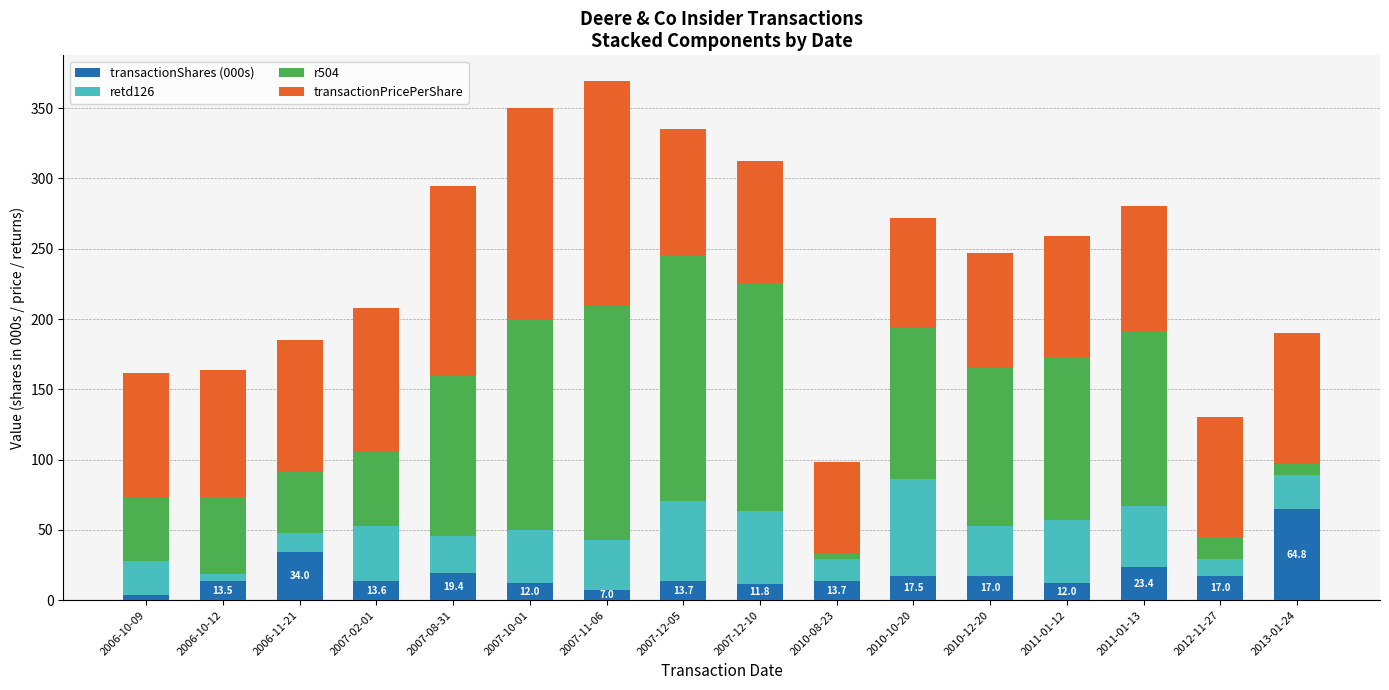

What is the total value across all series at 2007-12-10?

312.5